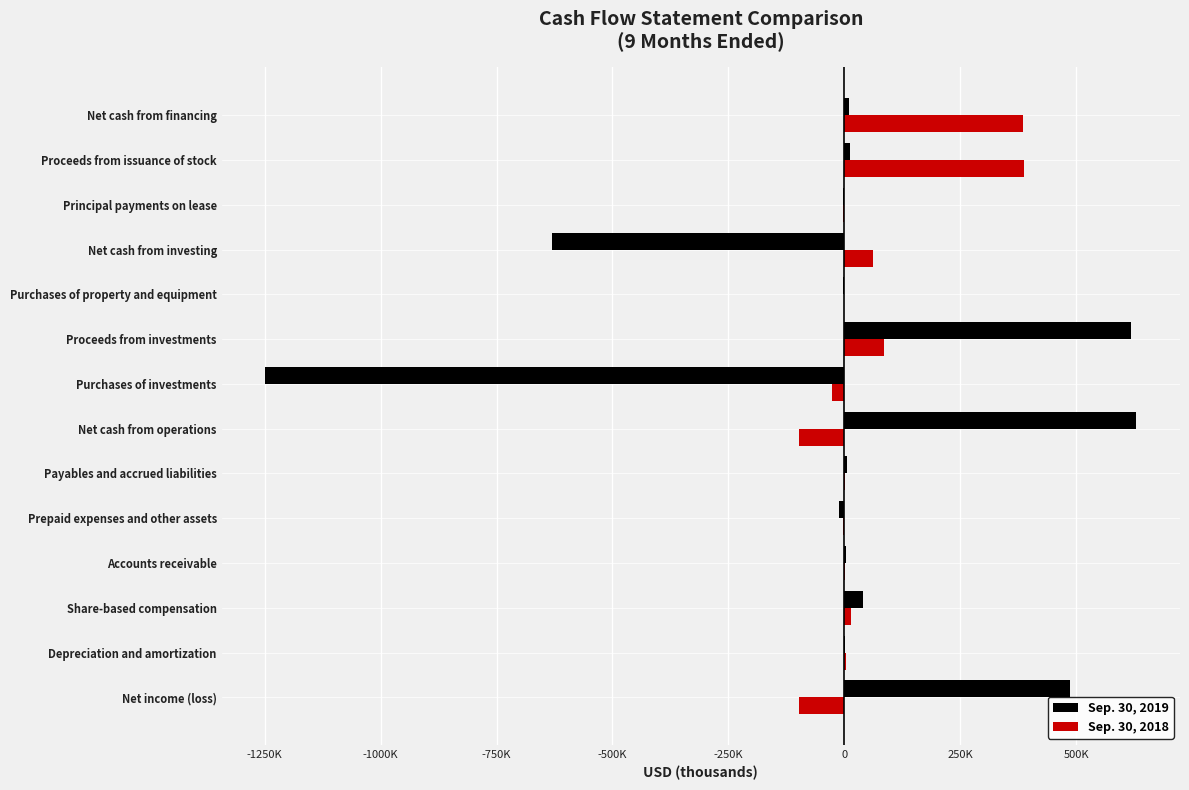

What are all the series names shown in the legend?

Sep. 30, 2019, Sep. 30, 2018